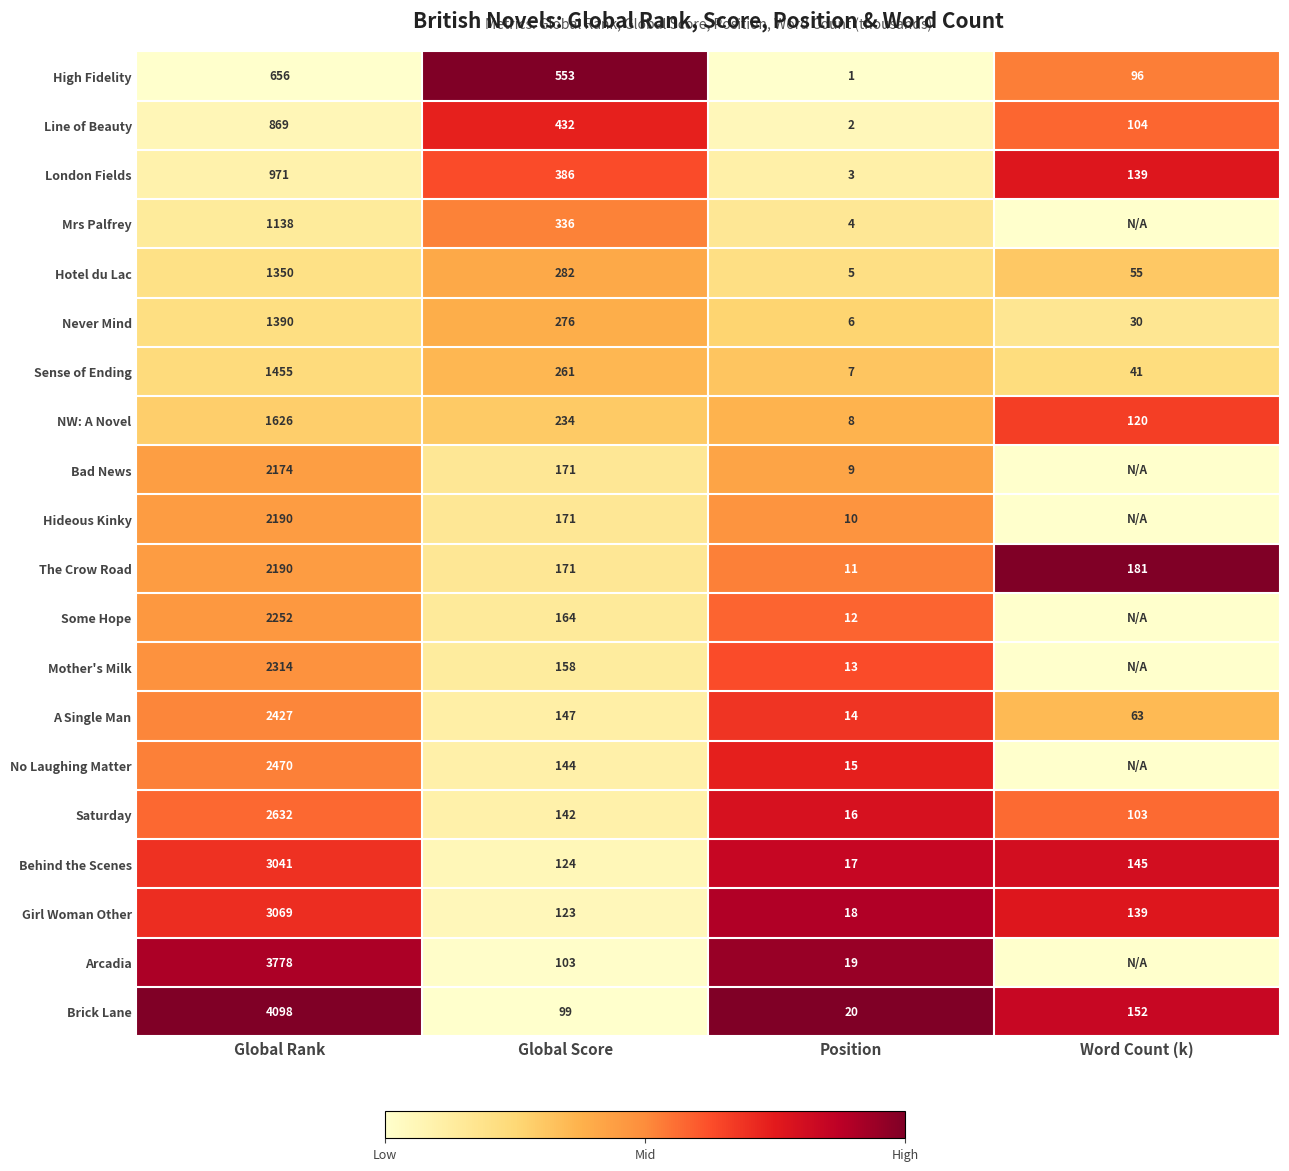

What is the total value across all series at Global Rank?

42090